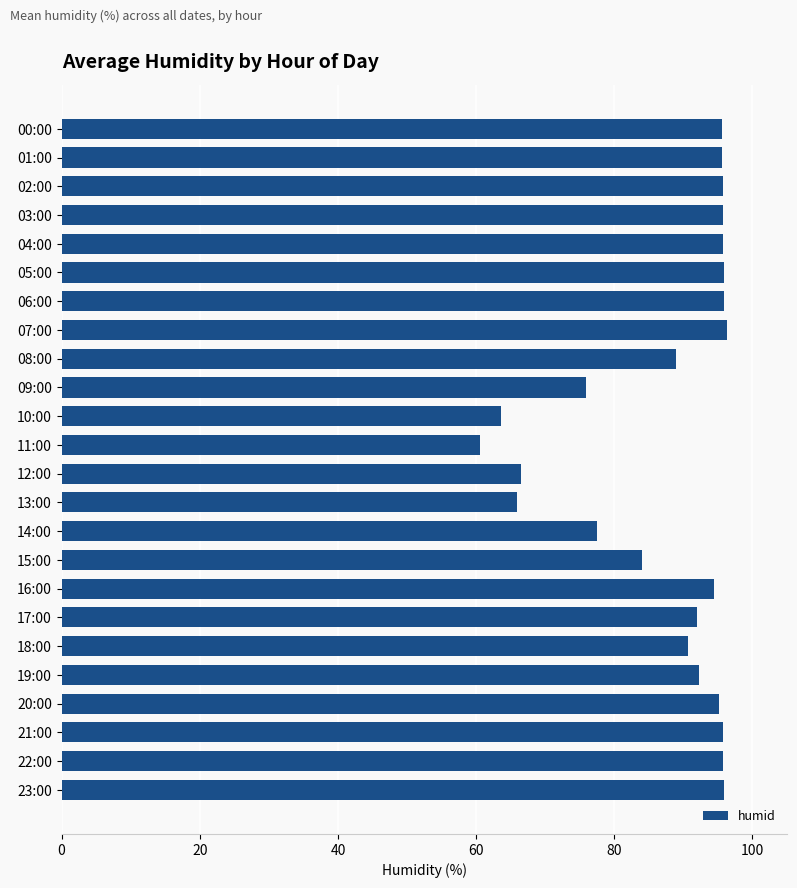

What is the maximum value shown in the chart?

96.3